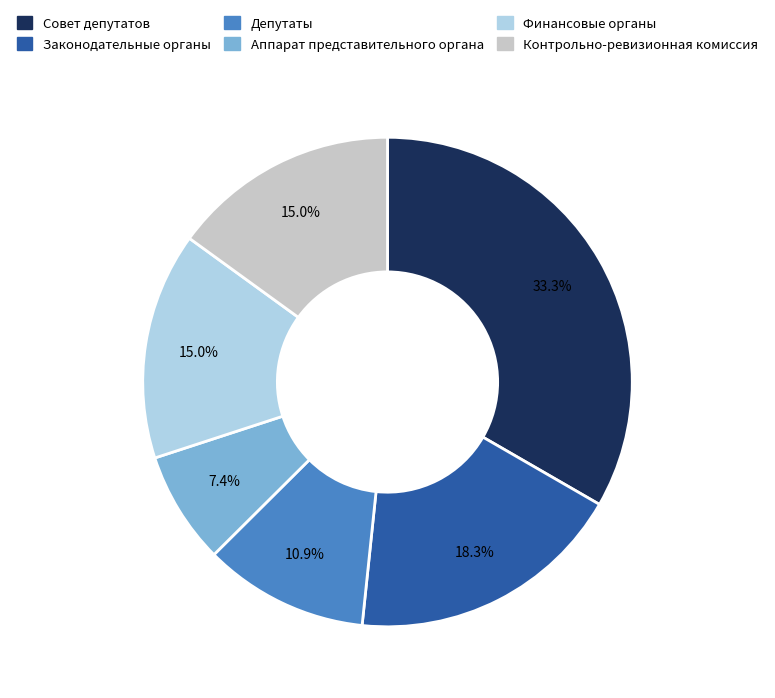

Does any single category account for the majority?

No